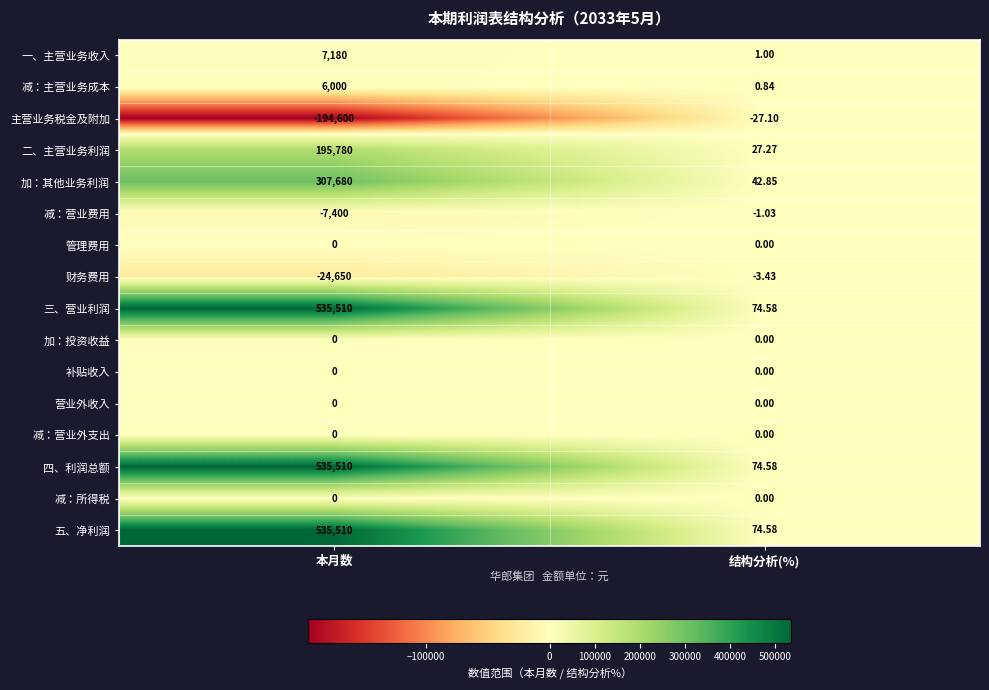

At which label does 四、利润总额 reach its minimum?

结构分析(%)